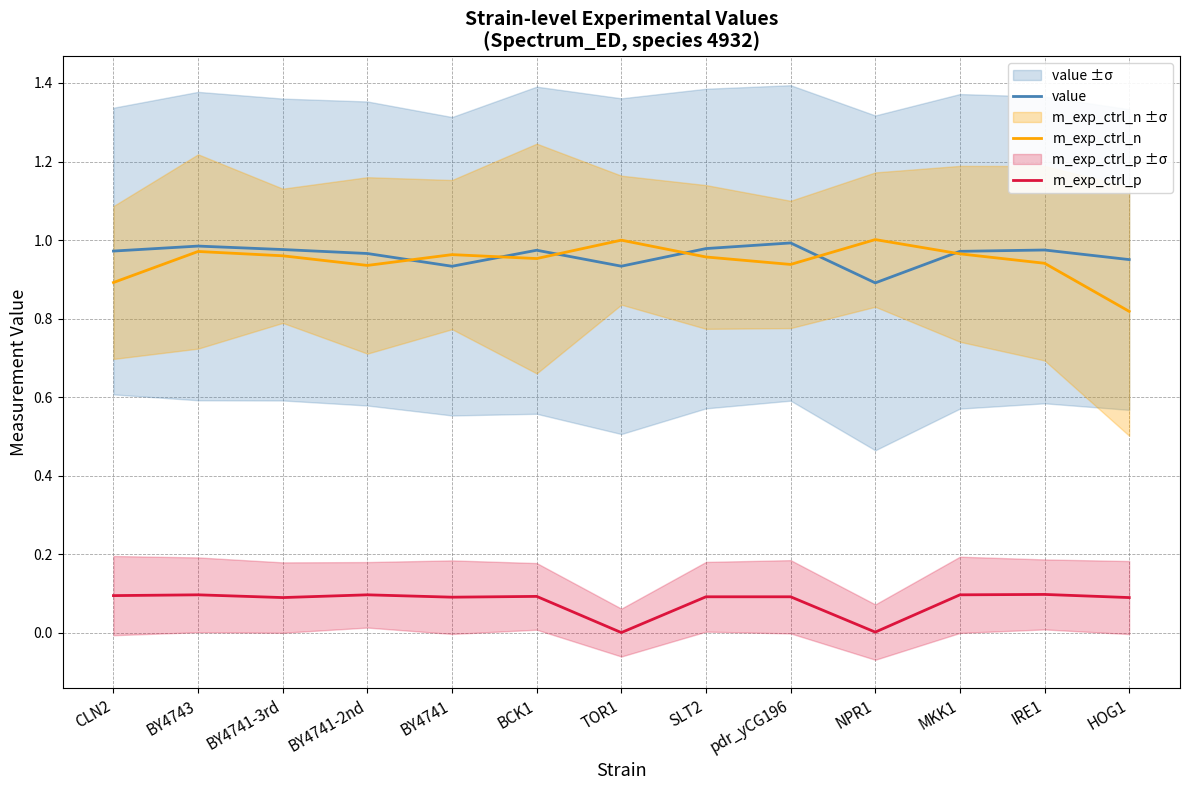

True or false: m_exp_ctrl_p has a value of 0.1 at BY4741-3rd.

True